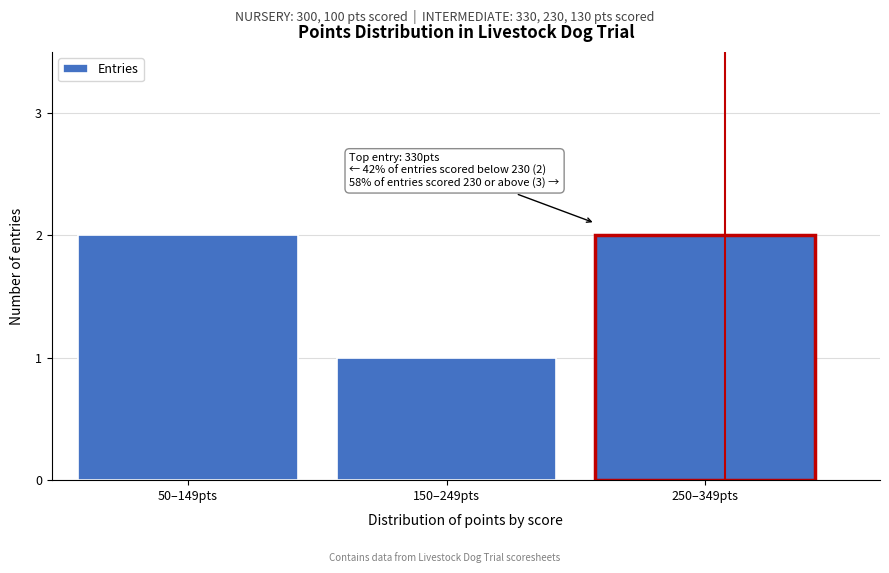

Reading left to right, transcribe all the data shown in this chart.

50–149pts=2	150–249pts=1	250–349pts=2